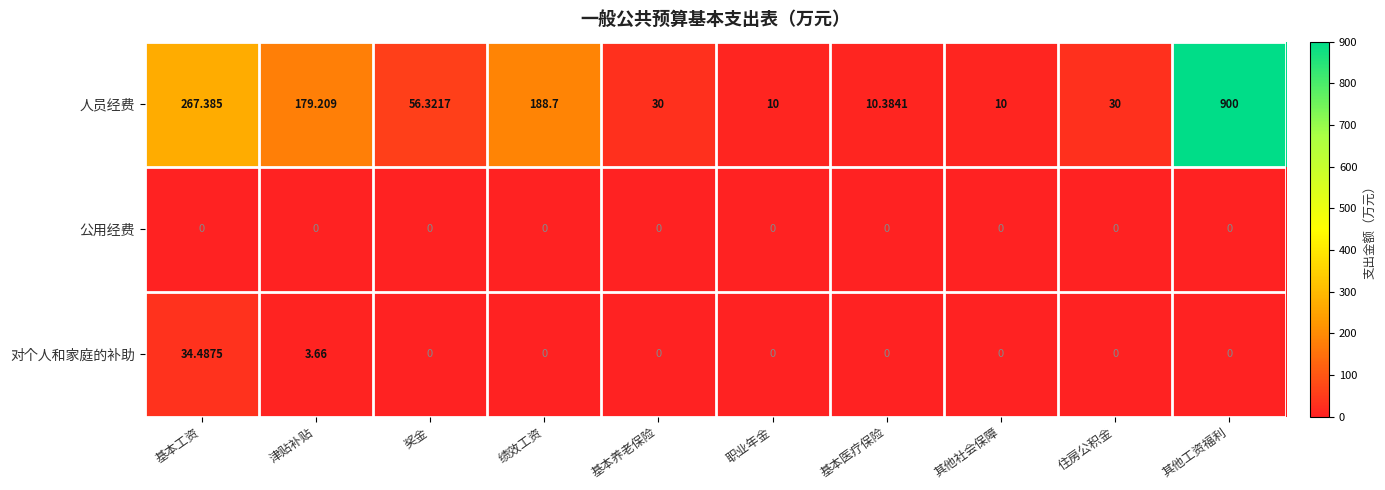

Which category has the highest value in the 对个人和家庭的补助 series?

基本工资